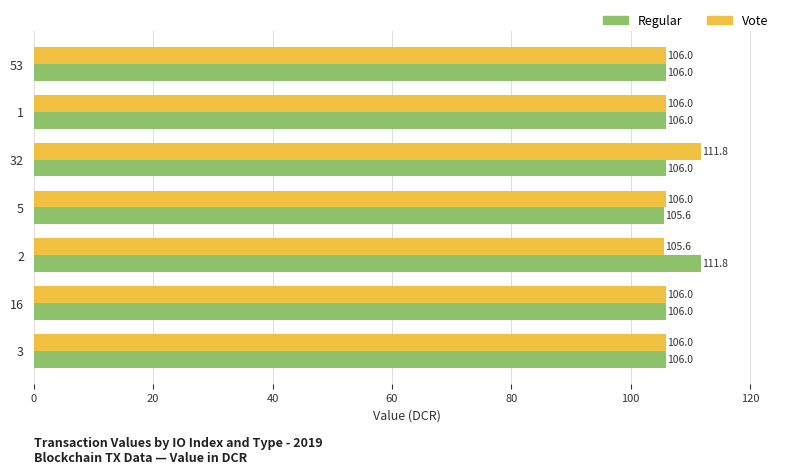

At 5, list the series in order from largest to smallest.

Vote, Regular